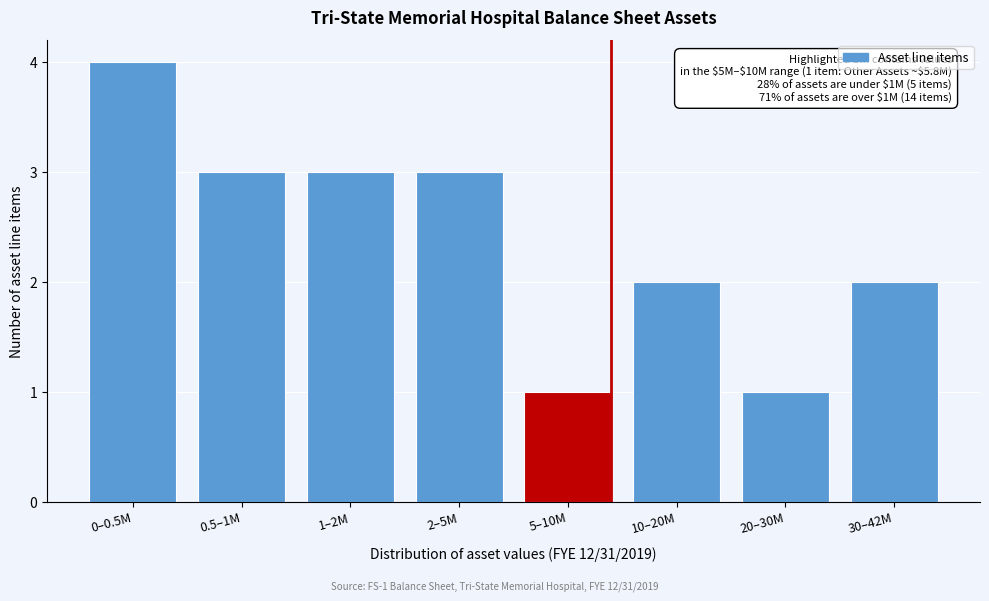

Reading right to left, what are all the values shown in this chart?

2	1	2	1	3	3	3	4